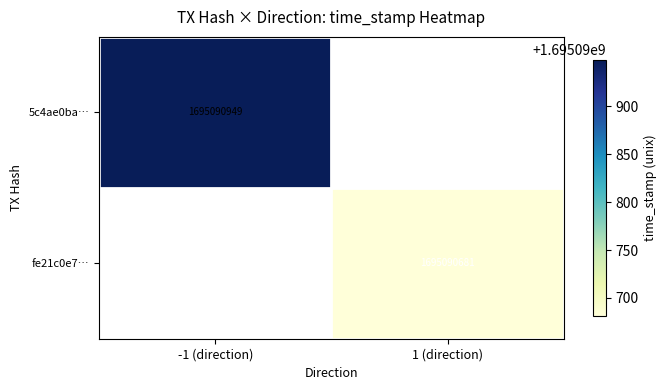

What is the sum of all fe21c0e78cebfe43372ad71026e619399229072 values?

1695090682